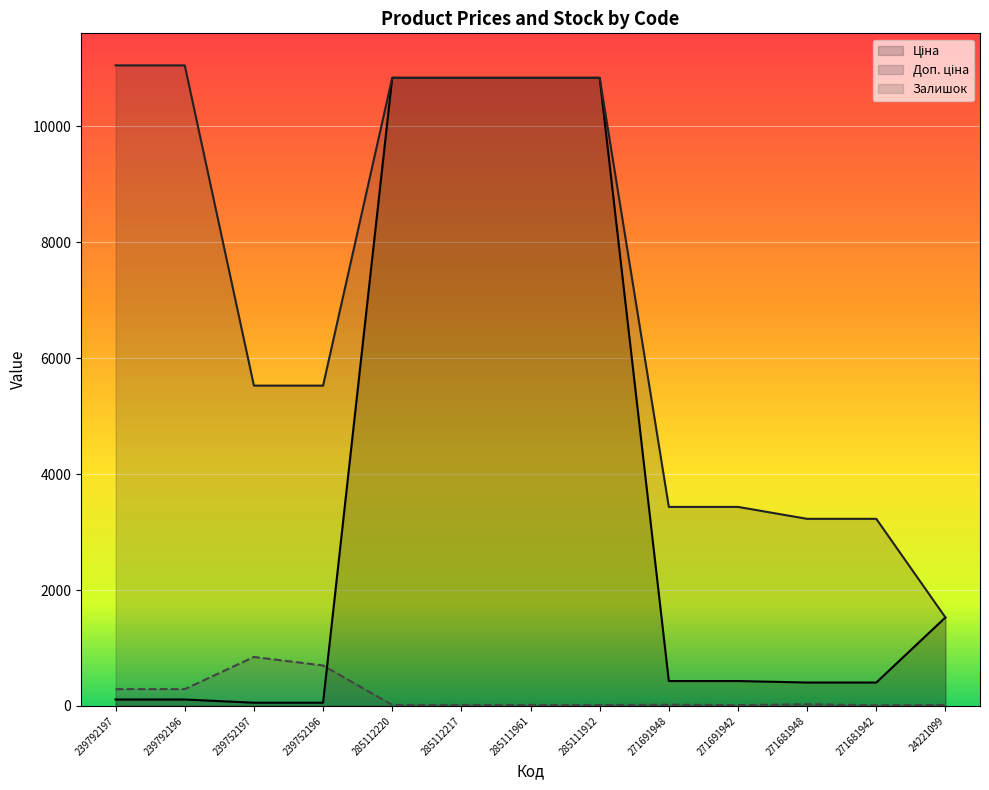

After their last crossing, which series has the higher values: Залишок or Ціна?

Ціна